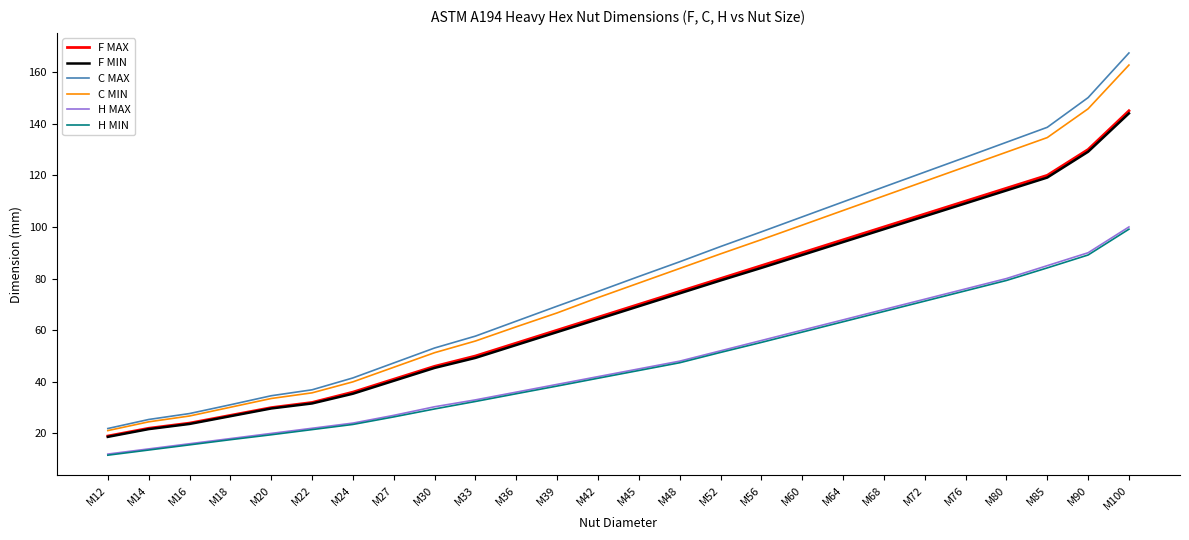

At which label is H MAX closest to 56?

M56